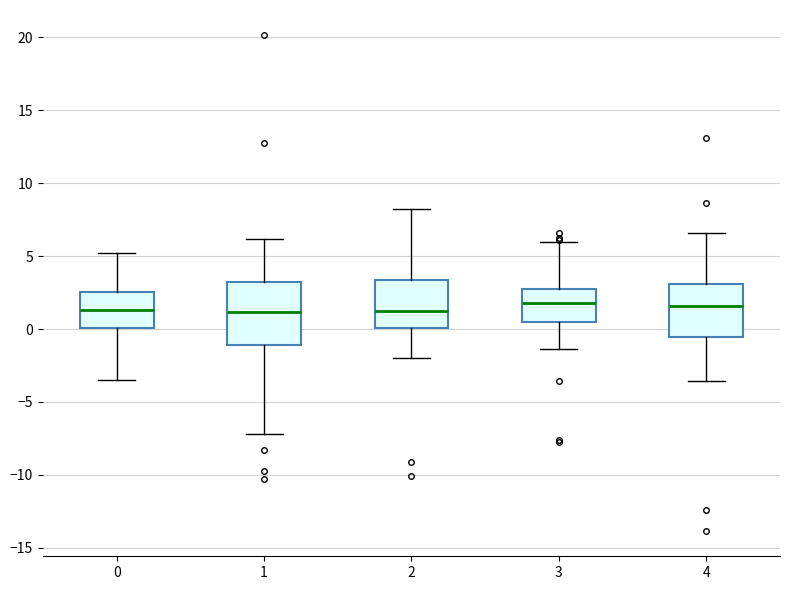

Reading left to right, transcribe this box plot: for each box, give where its median line is, the range the box spans, and where its two whiskers end, as read against the y-axis. The values are not printed on the chart, so give them approximately, as read against the axis.

0: median 1.5, box 0.0 to 2.5, whiskers -3.5 to 5.0
1: median 1.0, box -1.0 to 3.0, whiskers -7.0 to 6.0
2: median 1.0, box 0.0 to 3.5, whiskers -2.0 to 8.0
3: median 2.0, box 0.5 to 2.5, whiskers -1.5 to 6.0
4: median 1.5, box -0.5 to 3.0, whiskers -3.5 to 6.5